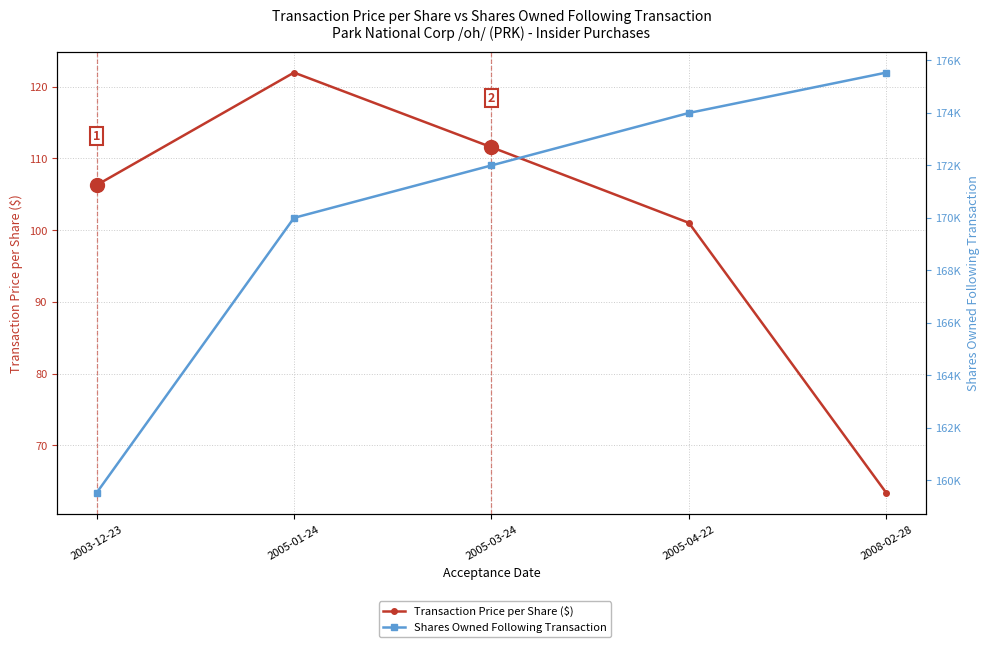

True or false: Shares Owned Following Transaction and Transaction Price per Share ($) intersect in this chart.

False